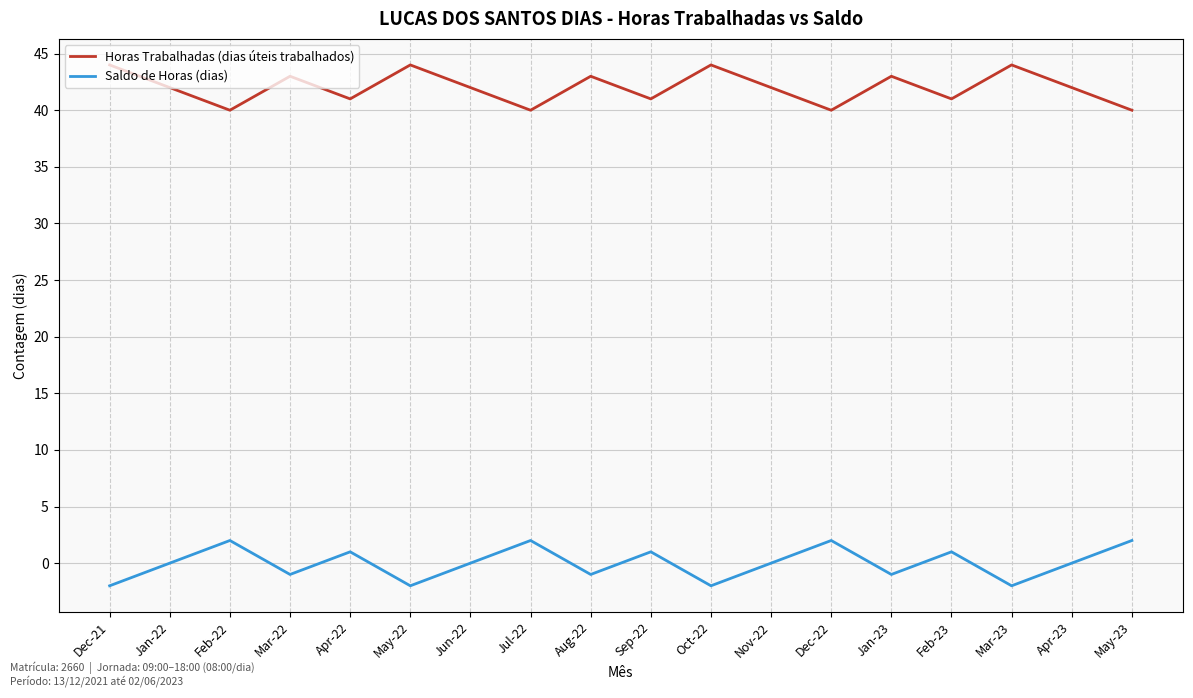

True or false: Saldo de Horas (dias) and Horas Trabalhadas (dias úteis trabalhados) intersect in this chart.

False